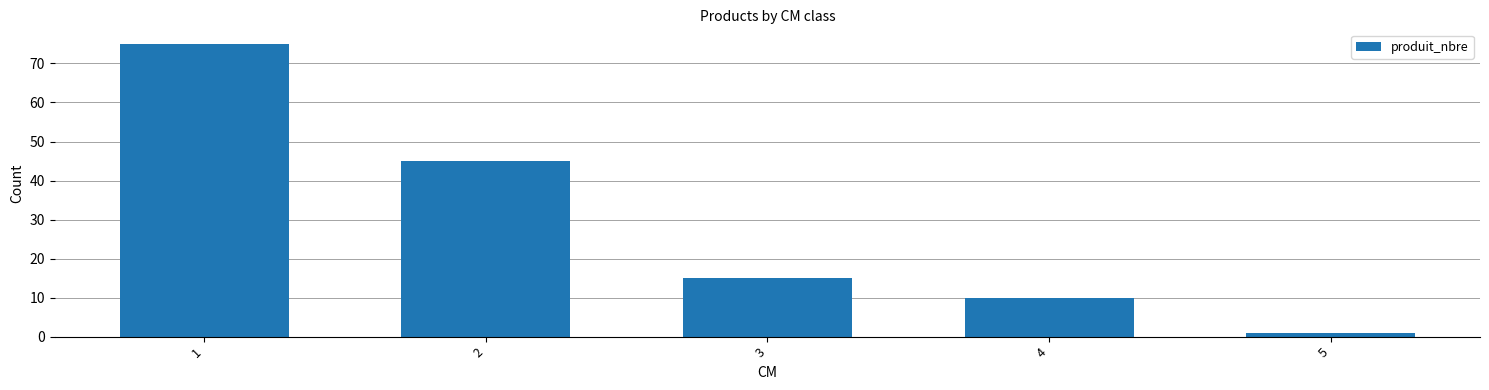

Which label corresponds to the largest value in the chart?

1